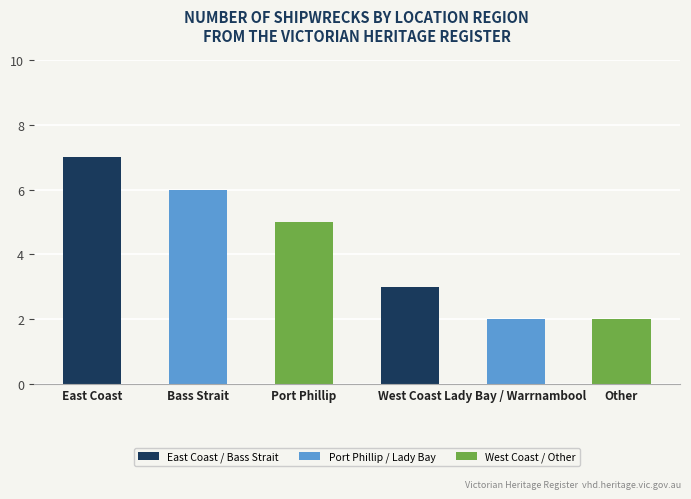

Count the values in the range 2 to 6.

5